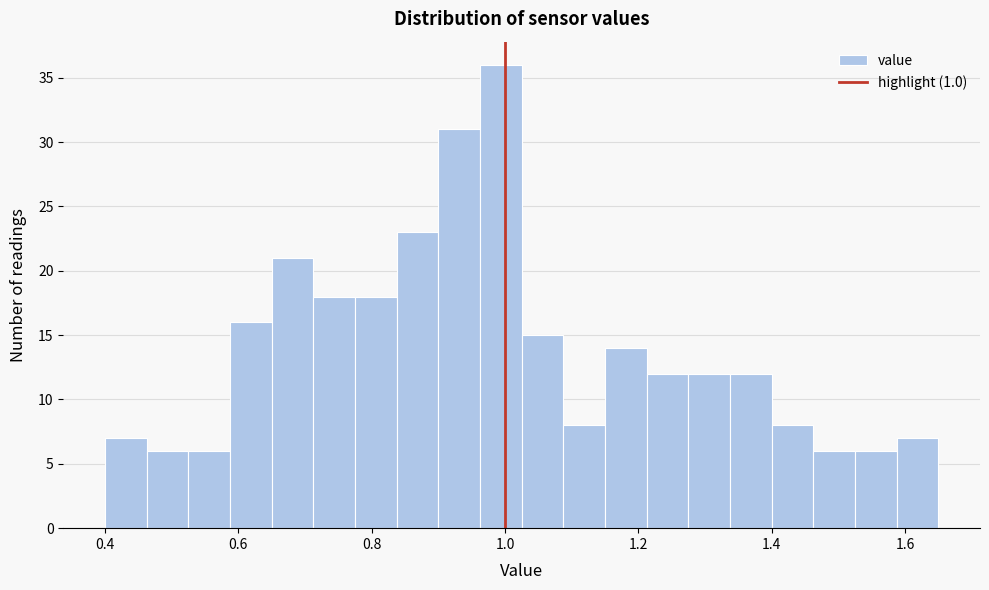

Around what value on the x-axis is the tallest bar? Give the approximate position of its centre, as read against the axis.

1.00